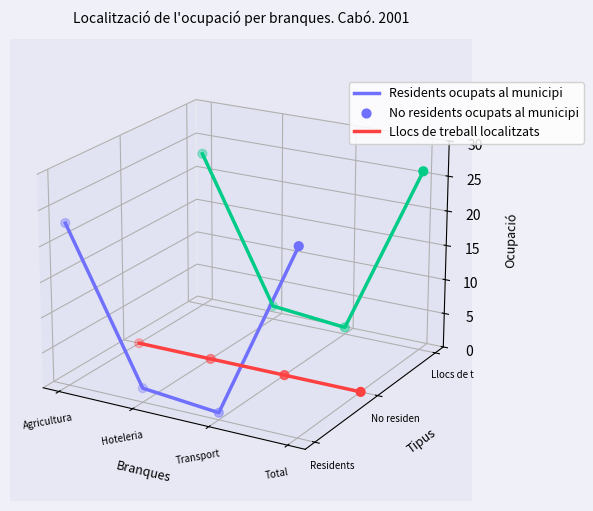

At which category is the sum across all series the highest?

Agricultura